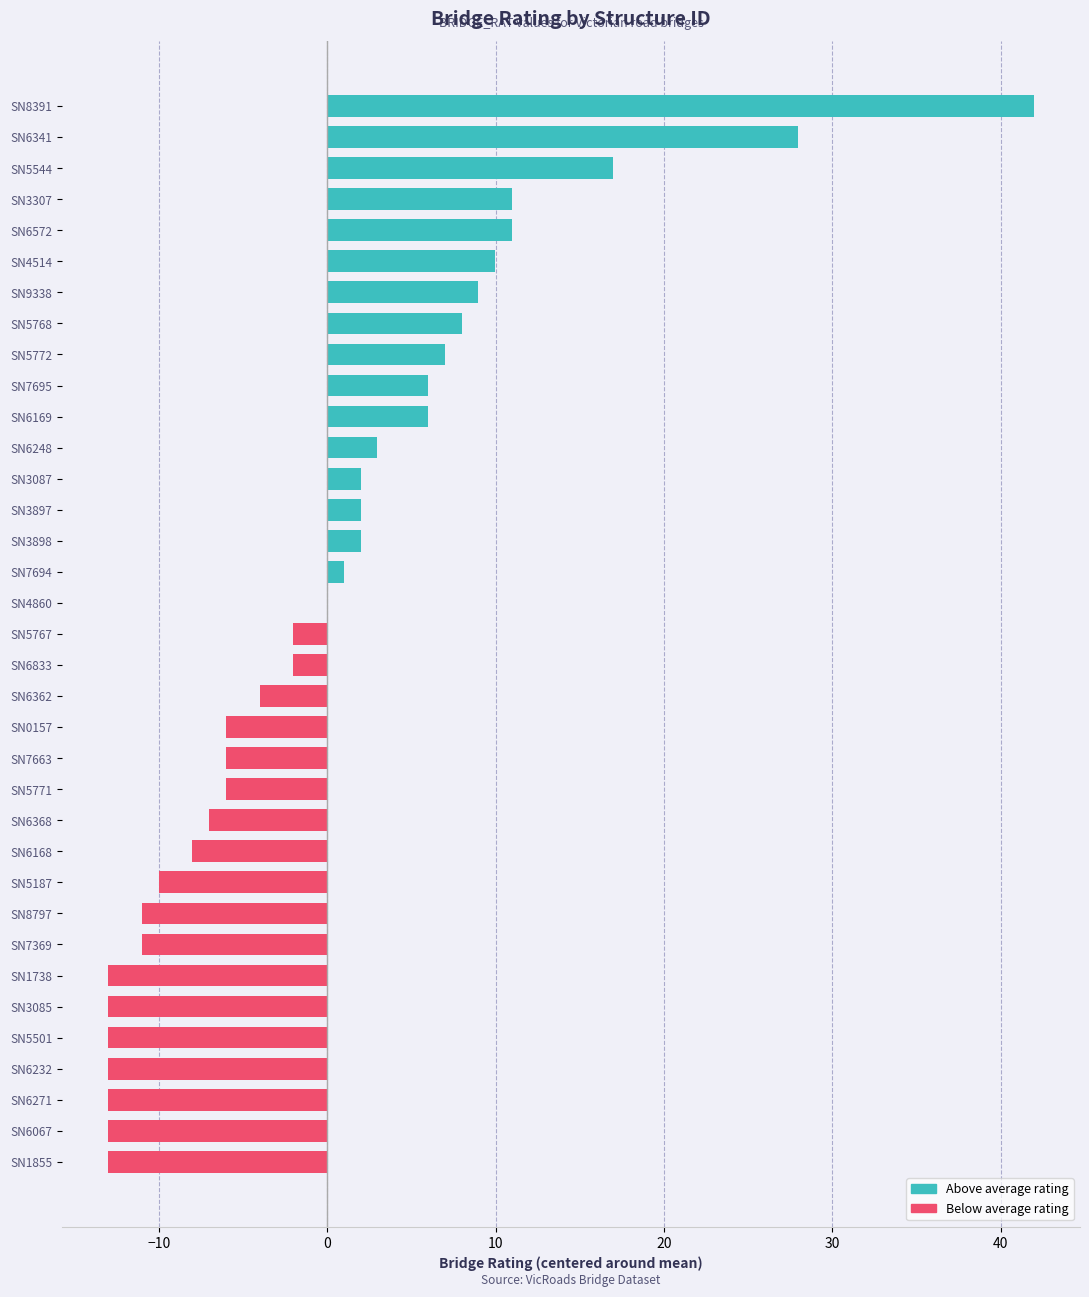

Are the bars grouped side by side (vs. stacked)?

No